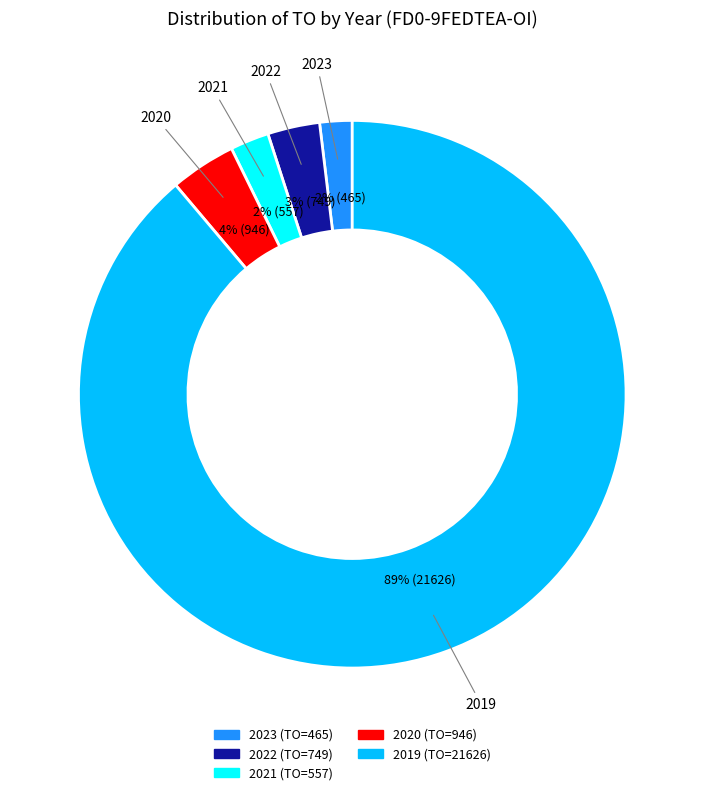

Is there a majority slice in this chart?

Yes